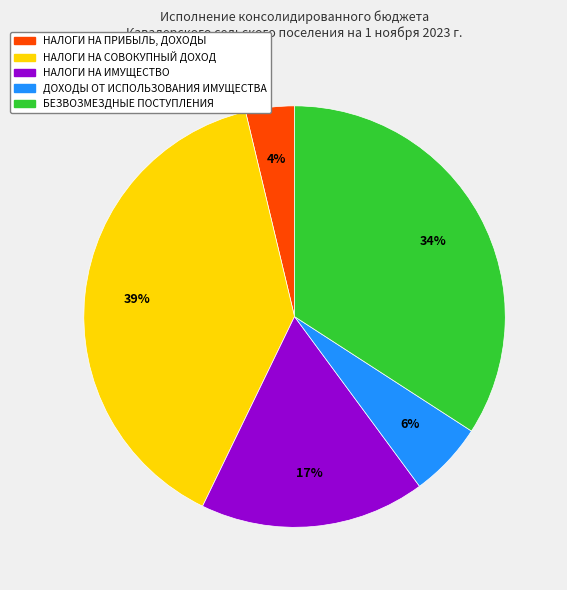

How many segments does this pie chart have?

5